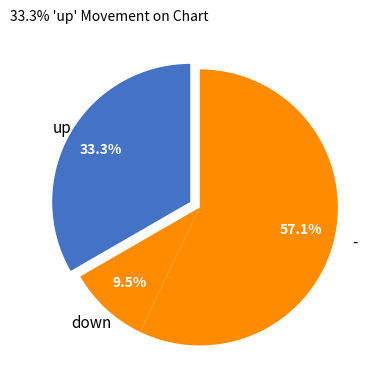

How many segments does this pie chart have?

3